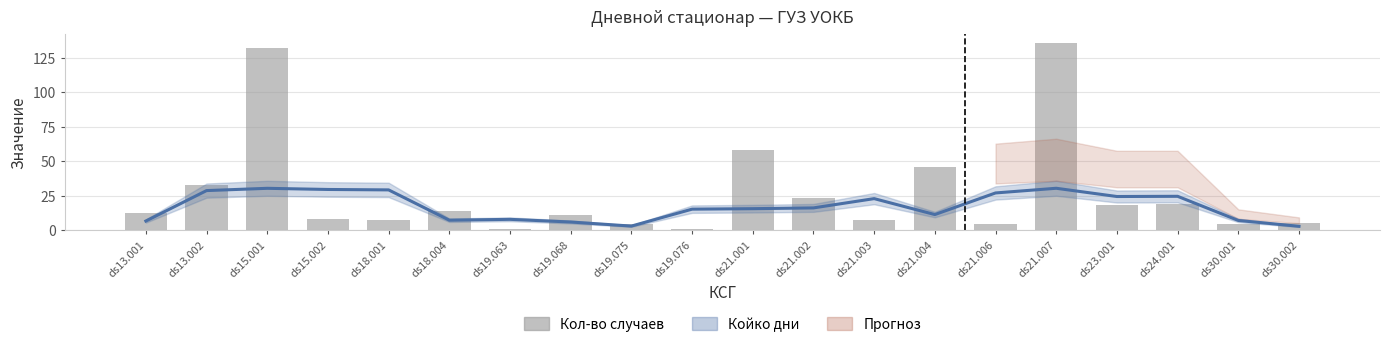

How many groups of bars are there?

20